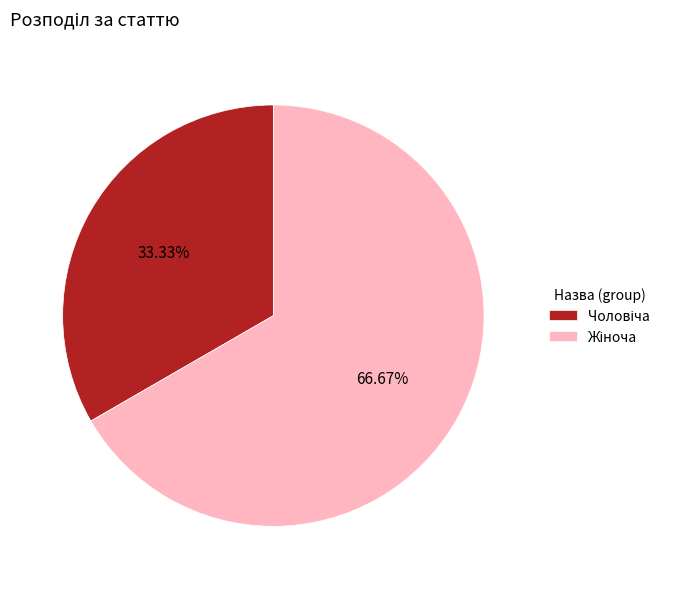

Is there a majority slice in this chart?

Yes